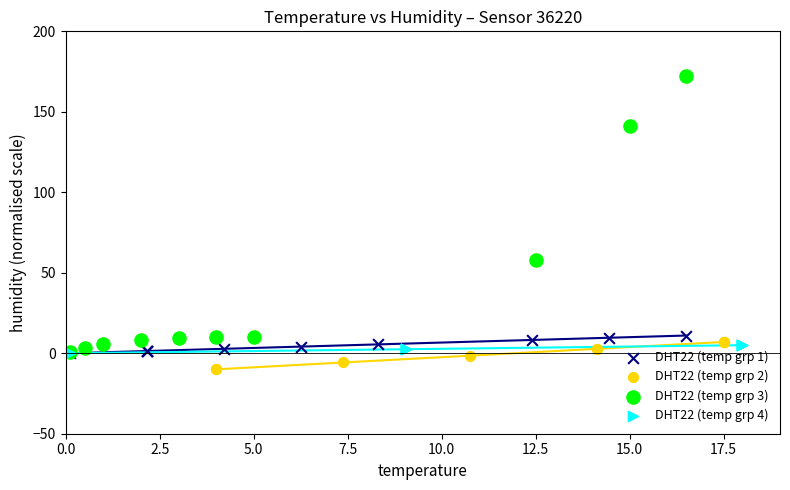

Which series reaches the maximum Y coordinate?

DHT22 (temp grp 3)